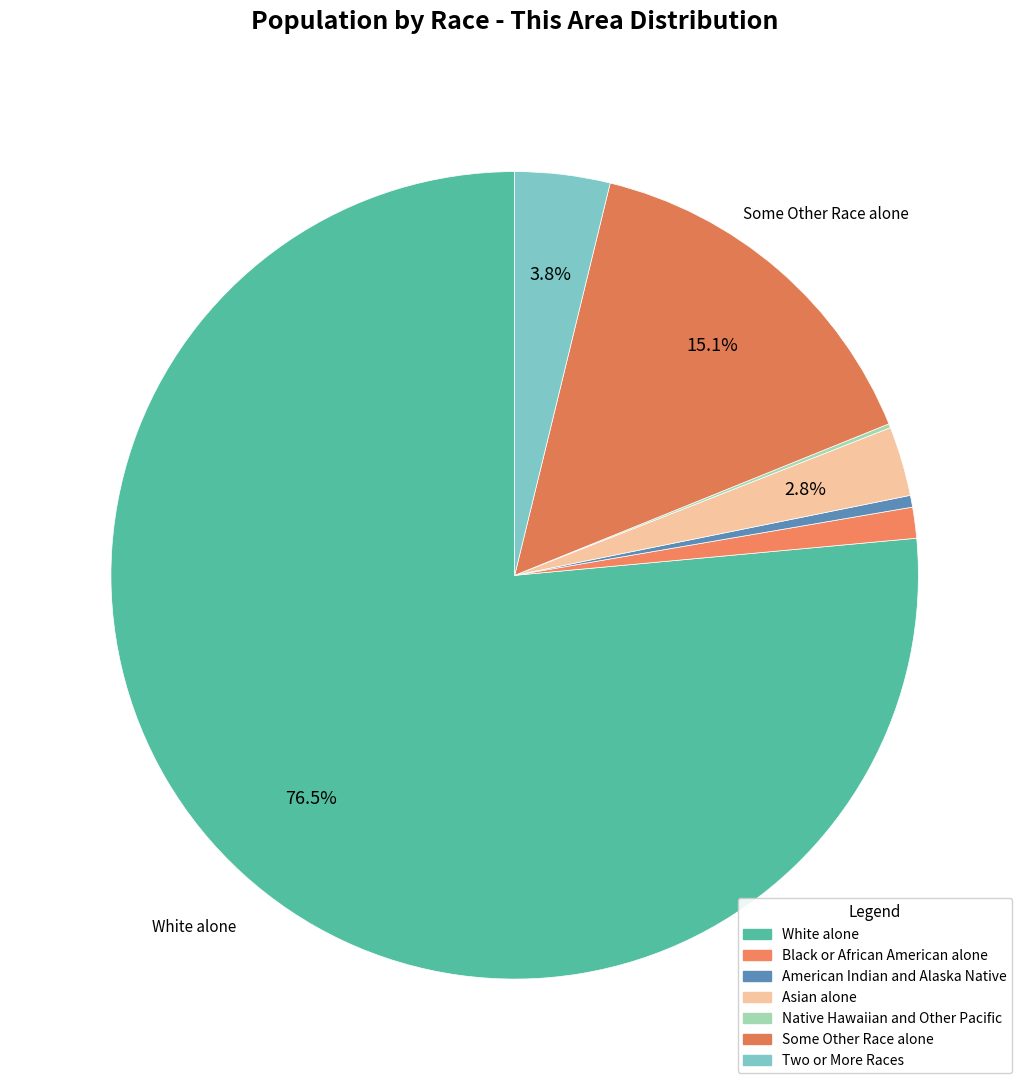

Rank the categories by value from lowest to highest.

Native Hawaiian and Other Pacific, American Indian and Alaska Native, Black or African American alone, Asian alone, Two or More Races, Some Other Race alone, White alone